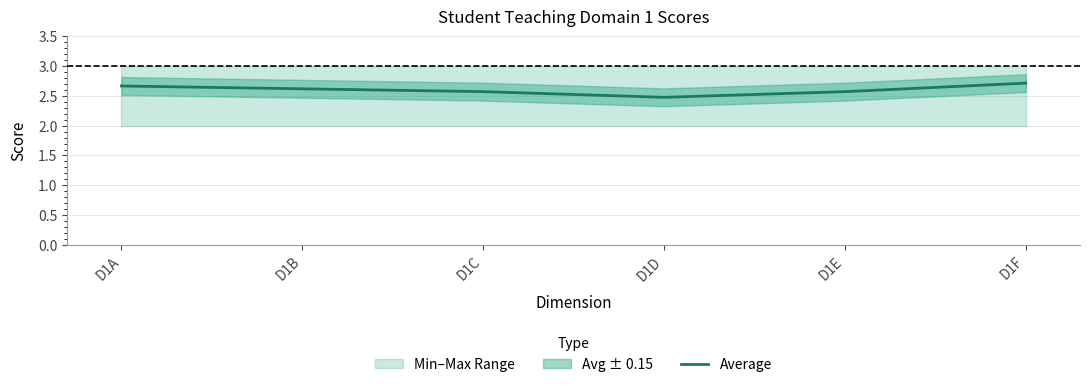

What is the average value?

2.6